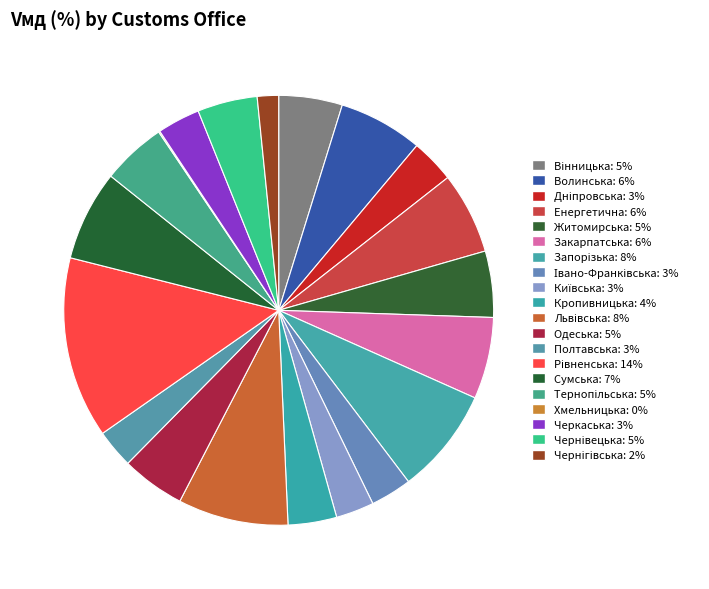

What is the smallest slice in the pie chart?

Хмельницька